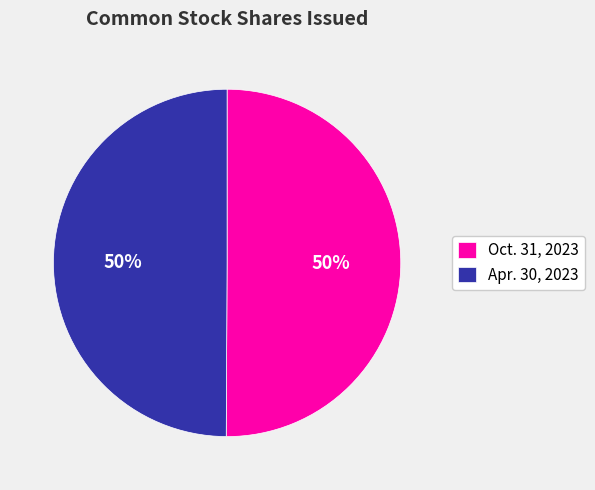

Approximately how many times larger is the value at Apr. 30, 2023 compared to Oct. 31, 2023?

1.0